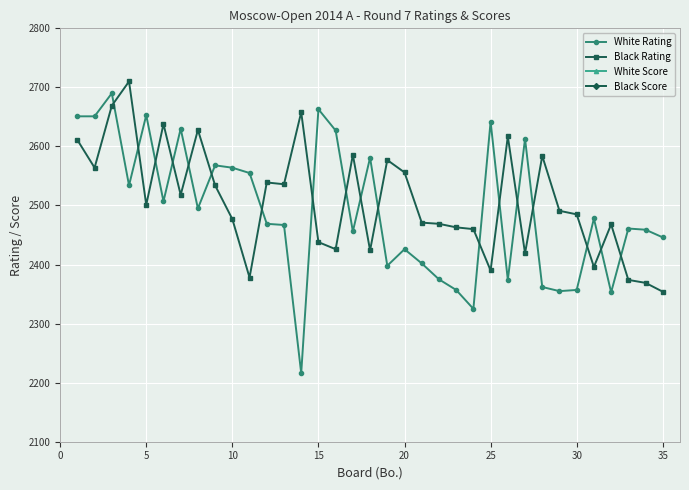

Which series ends up on top after the final intersection of Black Rating and White Rating?

White Rating